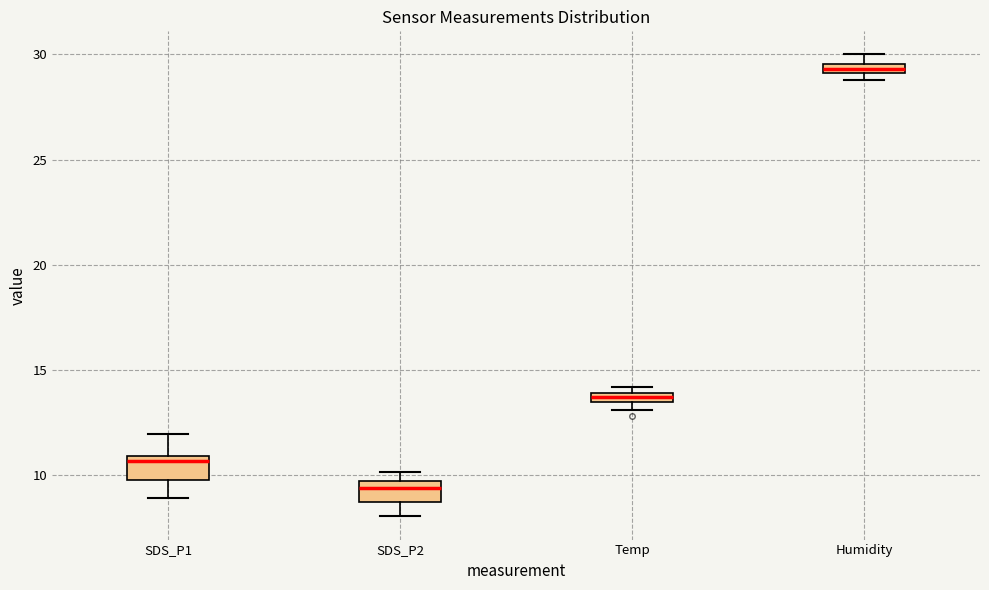

Which box's median line is the highest?

Humidity